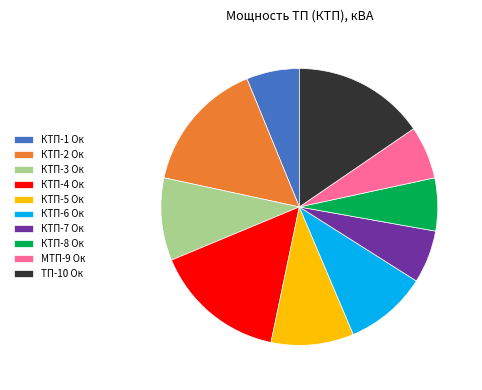

Combined, do ТП-10 Ок and КТП-8 Ок account for over 50%?

No